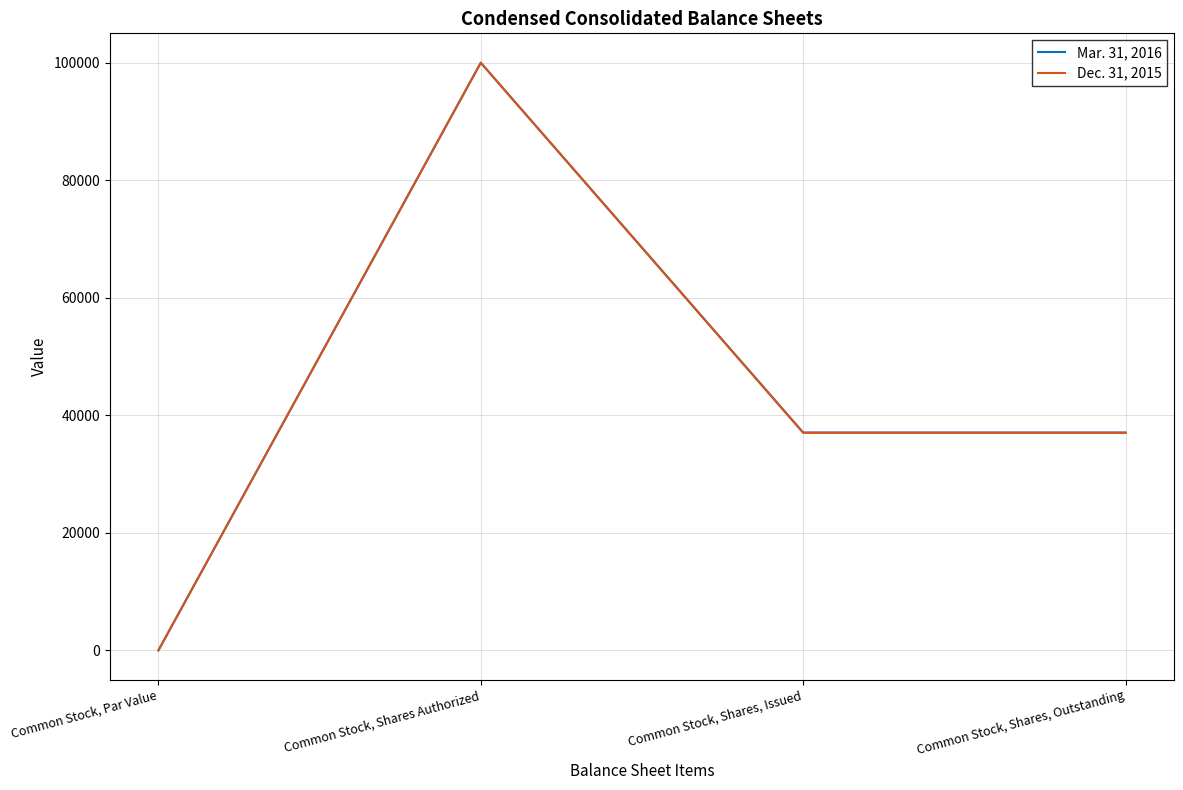

Which series changed the most between Common Stock, Par Value and Common Stock, Shares, Outstanding?

Mar. 31, 2016